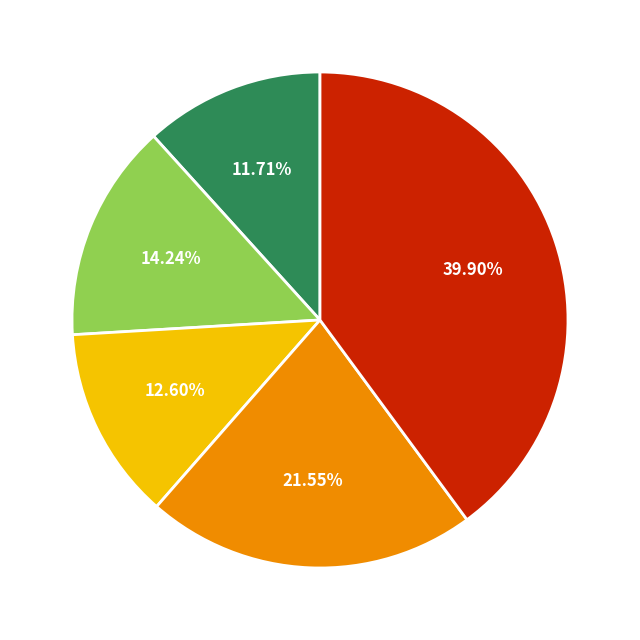

Is there a majority slice in this chart?

No